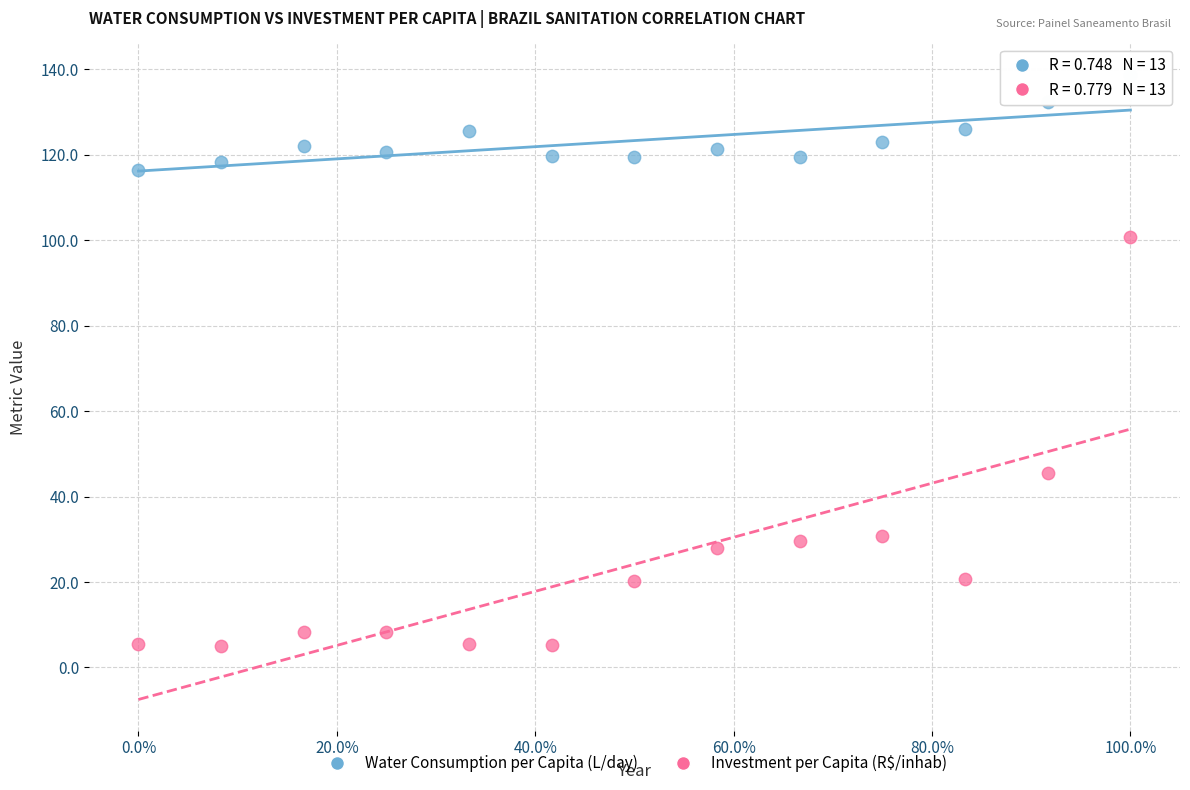

In the Investment per Capita (R$/inhab) series, what Y value is closest to 52?

45.4